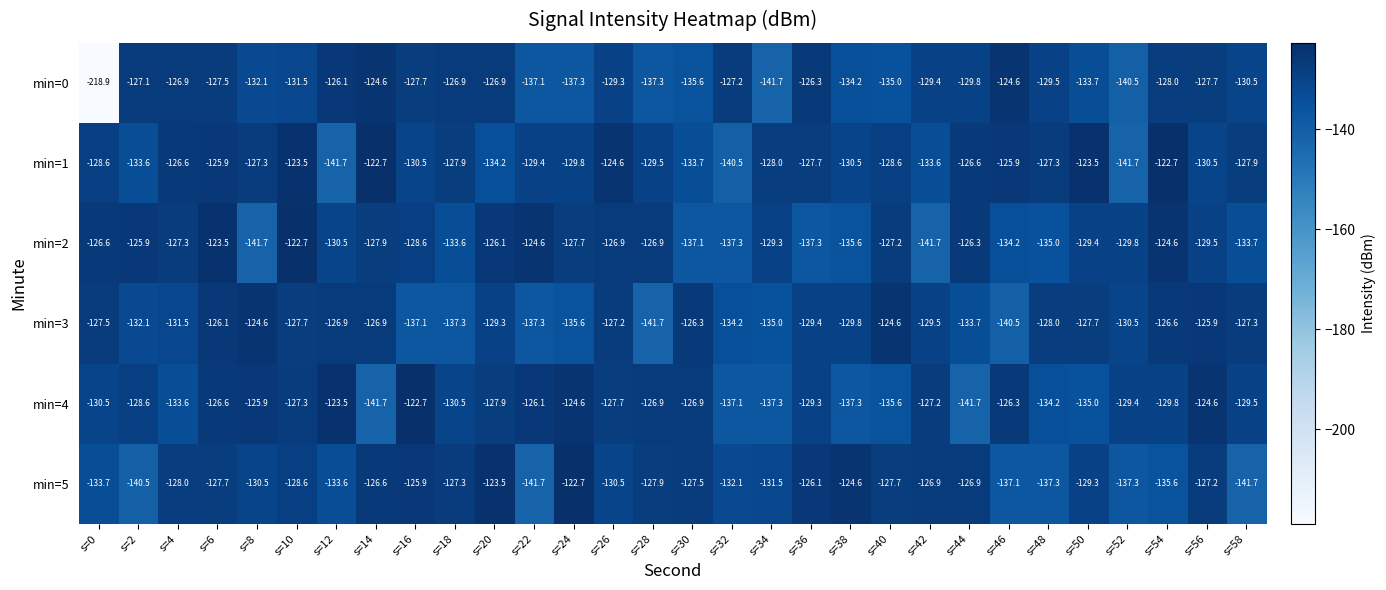

Read the min=4 value at s=38.

-137.3